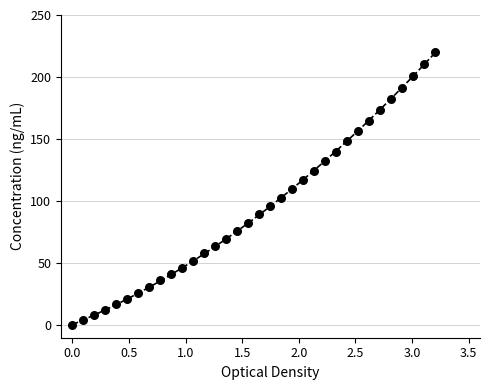

What is the range of X values (max minus min)?

3.2